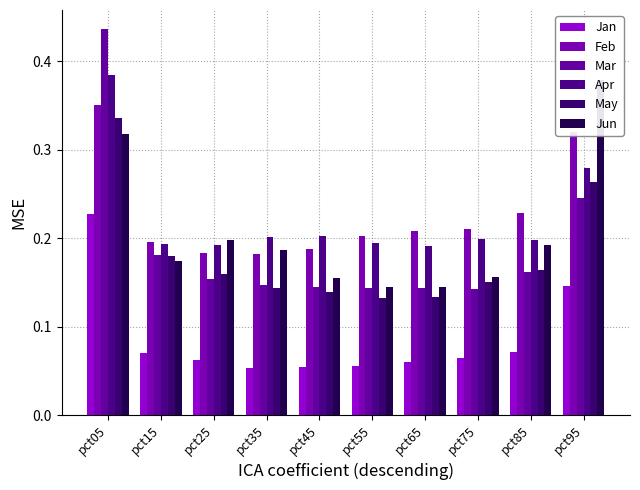

Reading left to right, what are all the values shown in this chart?

Jan: pct05=0.2	pct15=0.1	pct25=0.1	pct35=0.1	pct45=0.1	pct55=0.1	pct65=0.1	pct75=0.1	pct85=0.1	pct95=0.1
Feb: pct05=0.4	pct15=0.2	pct25=0.2	pct35=0.2	pct45=0.2	pct55=0.2	pct65=0.2	pct75=0.2	pct85=0.2	pct95=0.3
Mar: pct05=0.4	pct15=0.2	pct25=0.2	pct35=0.1	pct45=0.1	pct55=0.1	pct65=0.1	pct75=0.1	pct85=0.2	pct95=0.2
Apr: pct05=0.4	pct15=0.2	pct25=0.2	pct35=0.2	pct45=0.2	pct55=0.2	pct65=0.2	pct75=0.2	pct85=0.2	pct95=0.3
May: pct05=0.3	pct15=0.2	pct25=0.2	pct35=0.1	pct45=0.1	pct55=0.1	pct65=0.1	pct75=0.2	pct85=0.2	pct95=0.3
Jun: pct05=0.3	pct15=0.2	pct25=0.2	pct35=0.2	pct45=0.2	pct55=0.1	pct65=0.1	pct75=0.2	pct85=0.2	pct95=0.4